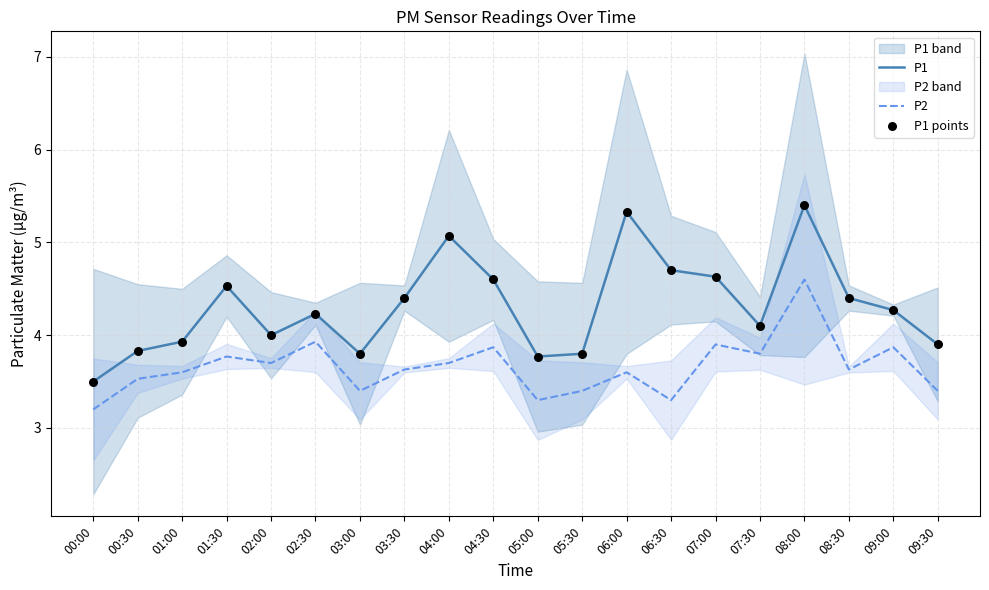

Is the value of P2 at 02:00 greater than the value of P1 points at 01:00?

No